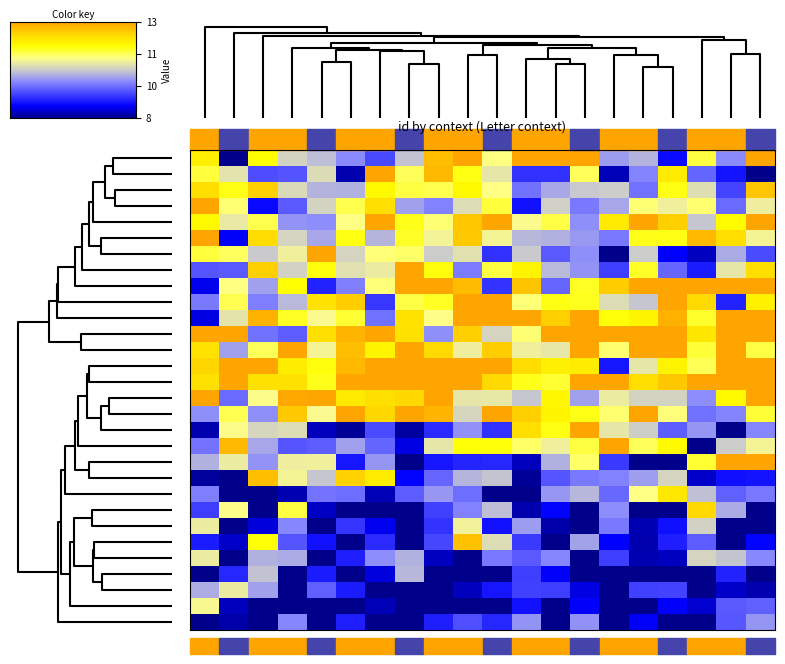

Which category has the lowest value across all series?

14